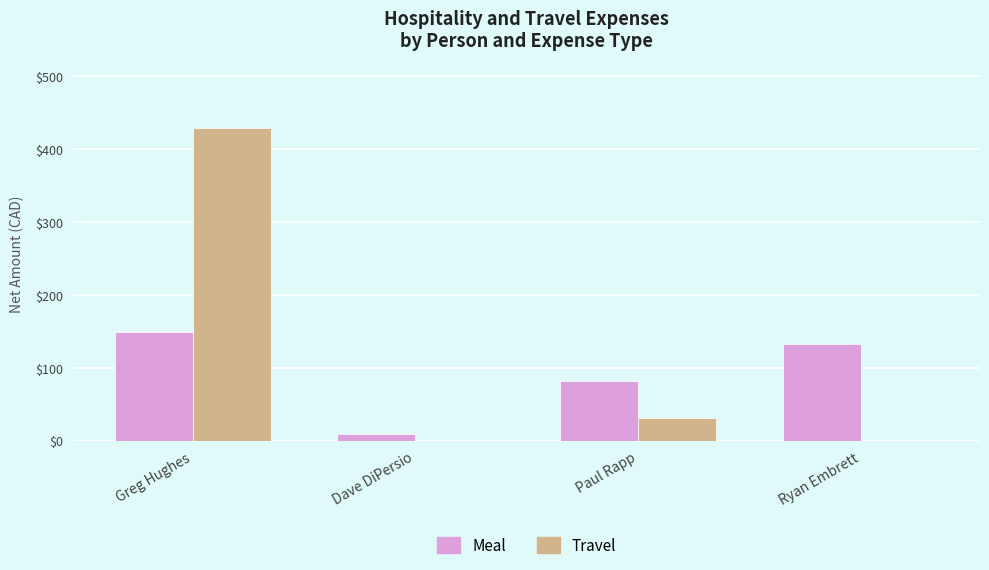

Reading left to right, transcribe all the data shown in this chart.

Meal: Greg Hughes=149.6	Dave DiPersio=9.1	Paul Rapp=82.1	Ryan Embrett=132.5
Travel: Greg Hughes=428.8	Dave DiPersio=0.0	Paul Rapp=30.8	Ryan Embrett=0.0